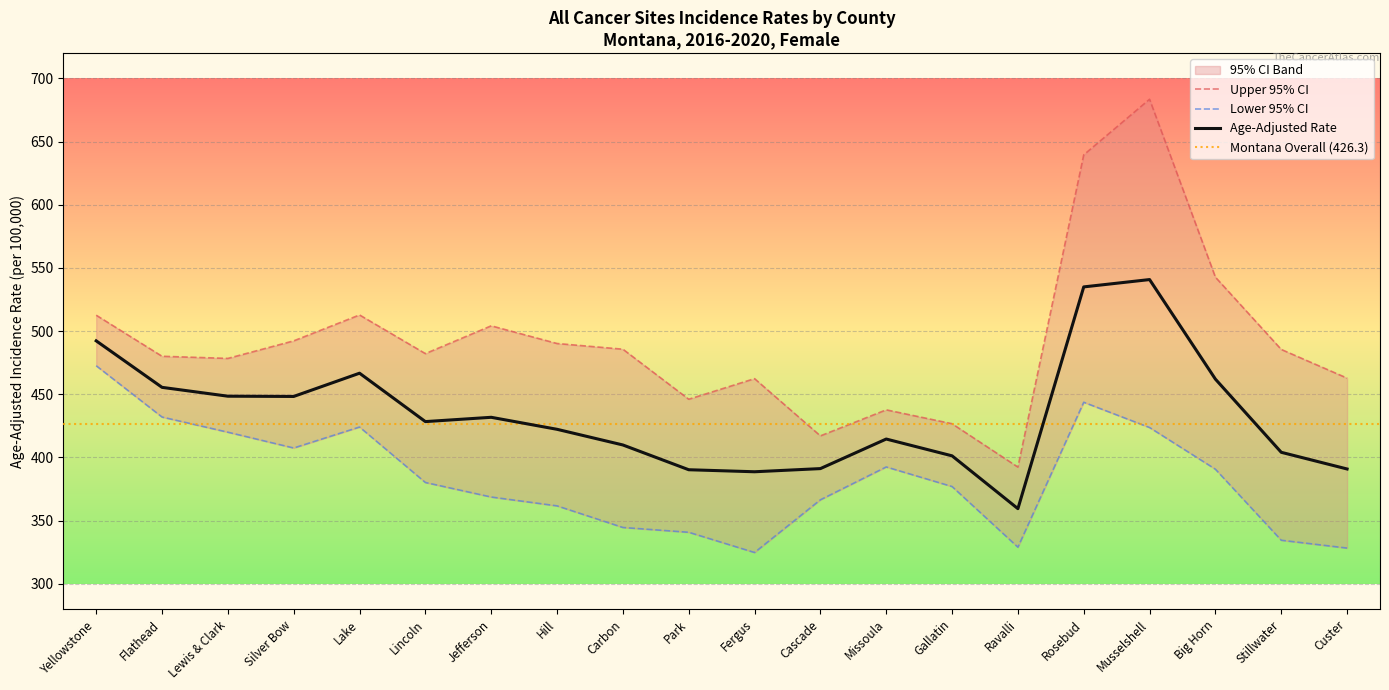

Which has a higher value, Lewis & Clark or Custer?

Lewis & Clark